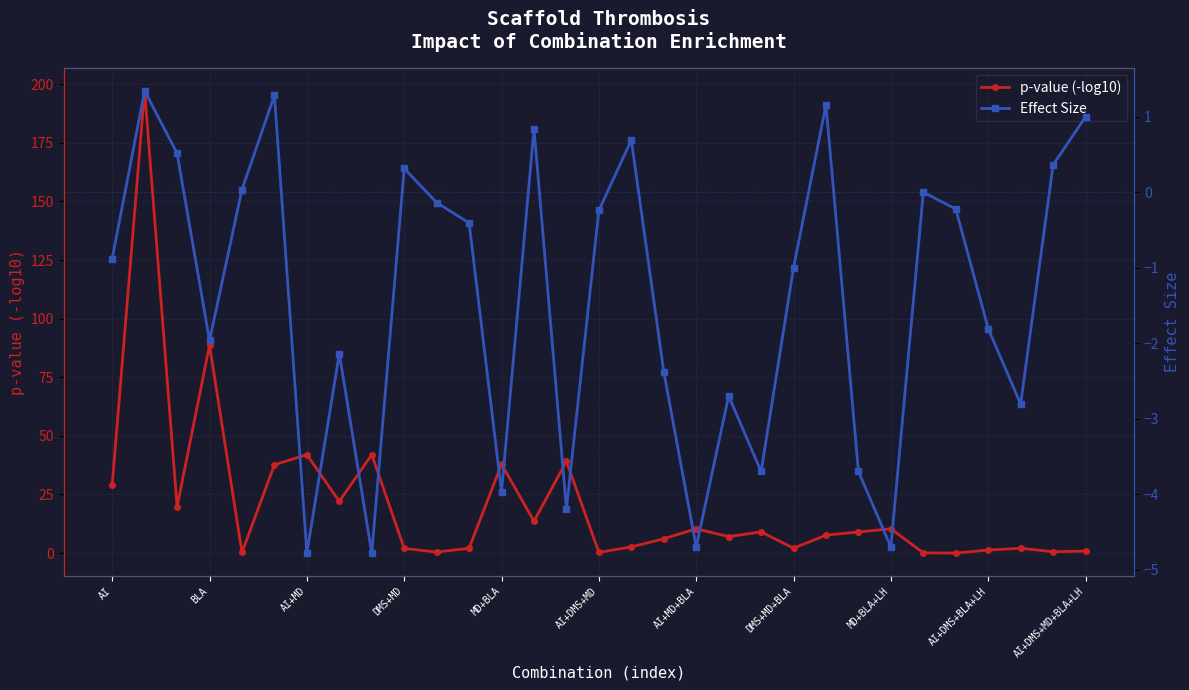

How many data points in Effect Size are less than 0?

20